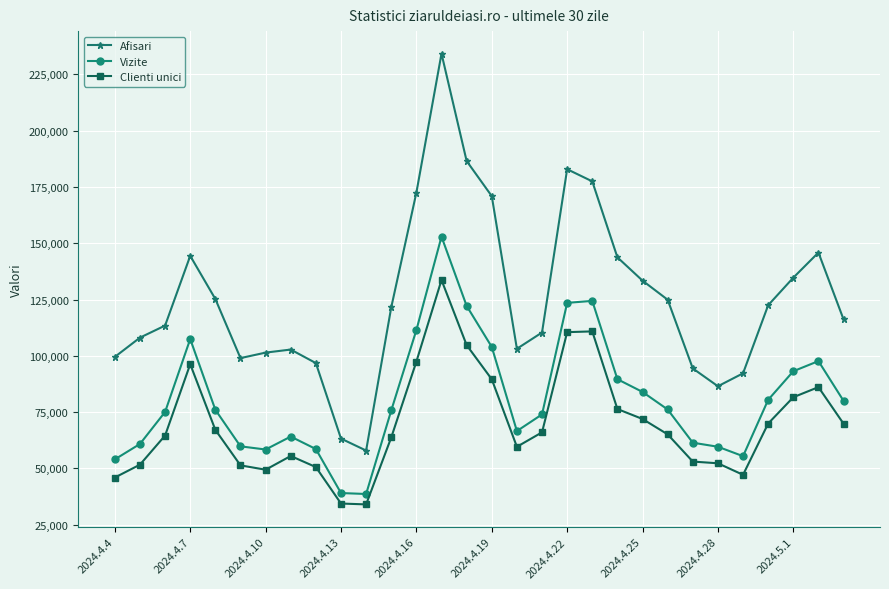

Rank the series by their average value, from highest to lowest.

Afisari, Vizite, Clienti unici